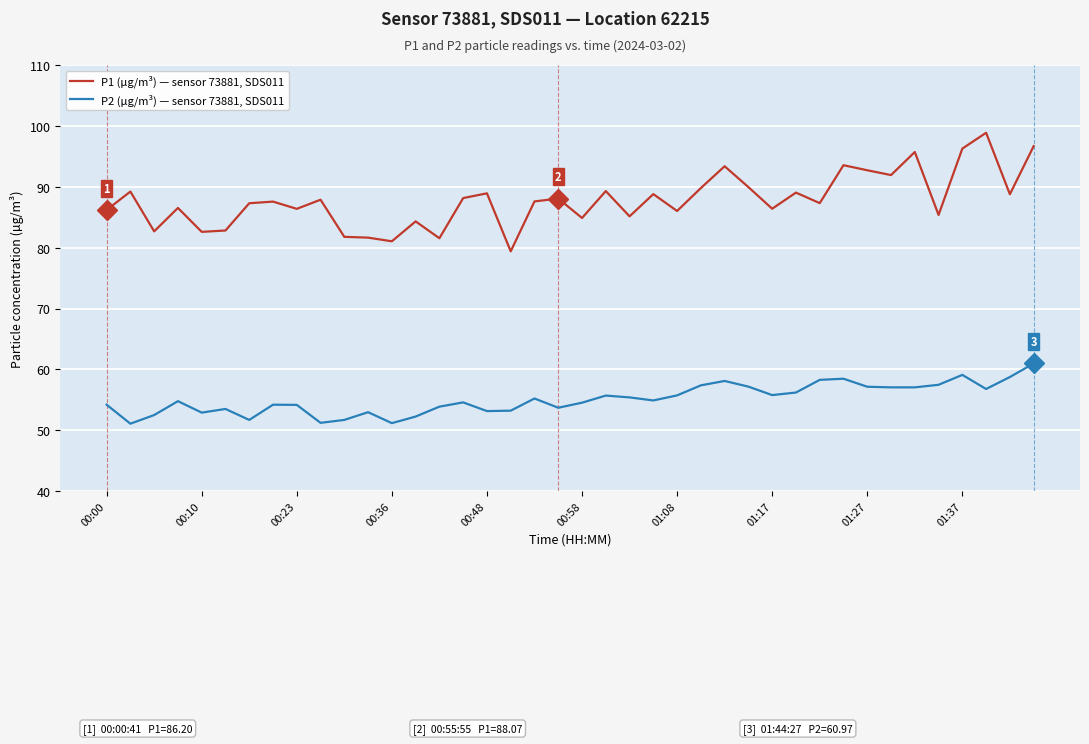

Which series has the largest range (max minus min)?

P1 (µg/m³) — sensor 73881, SDS011